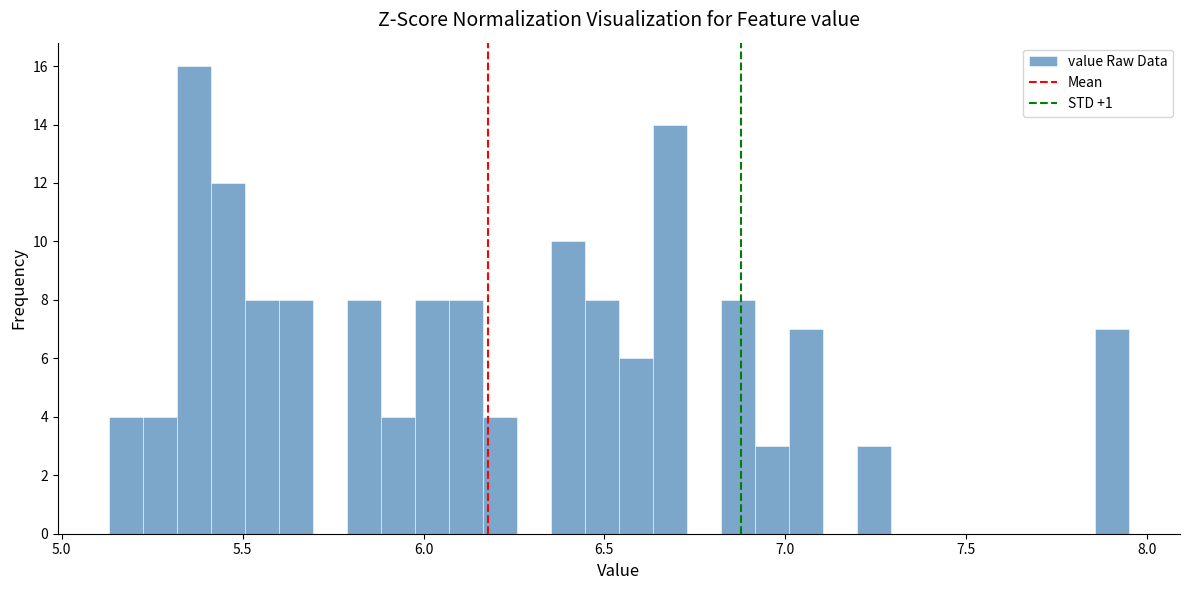

Around what value on the x-axis is the tallest bar? Give the approximate position of its centre, as read against the axis.

5.35